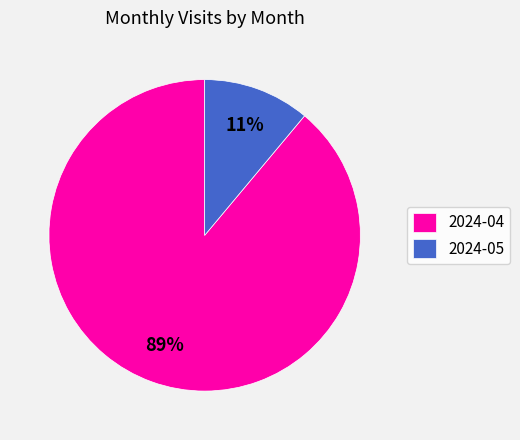

What is the majority slice?

2024-04